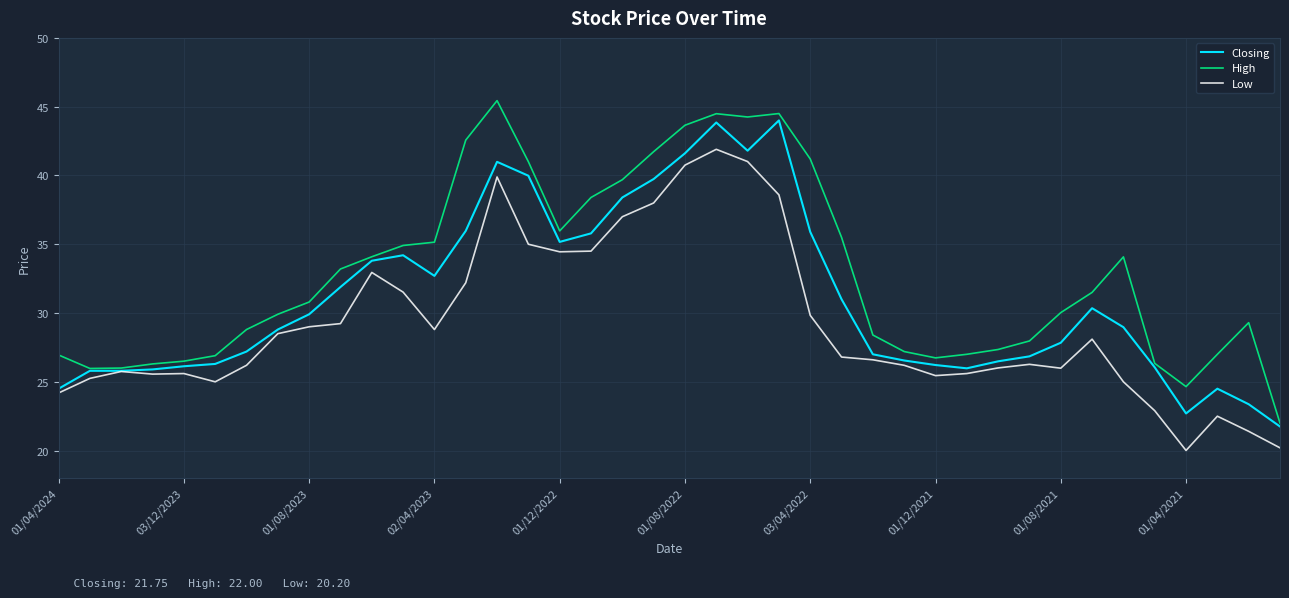

Which series has the largest total across all categories?

High